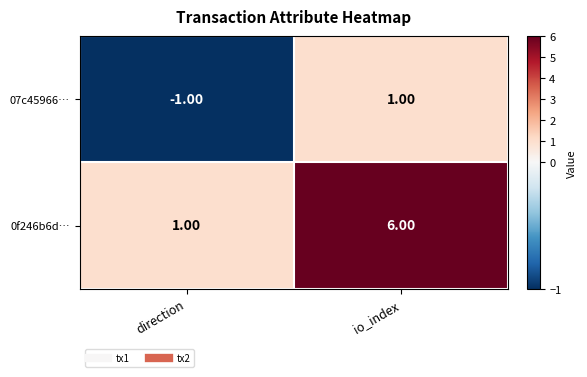

Which label corresponds to the smallest value in the chart?

direction